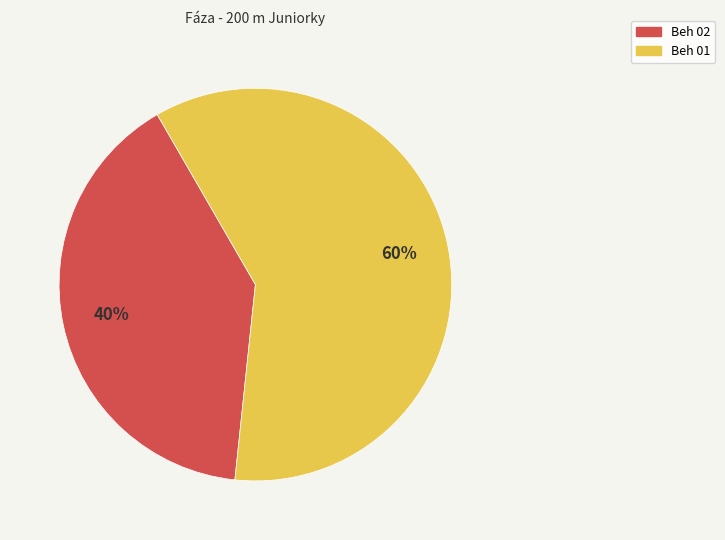

How many segments does this pie chart have?

2